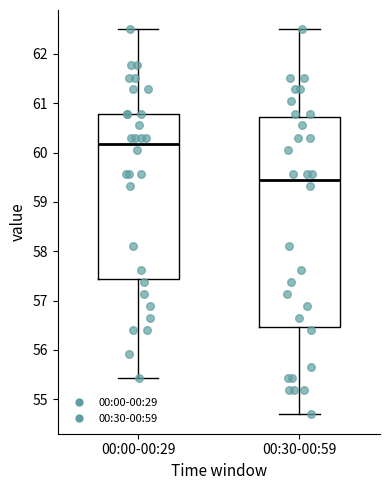

Where is the lower edge of the box for 00:30-00:59 on the y-axis? The values are not printed on the chart, so give them approximately, as read against the axis.

56.5